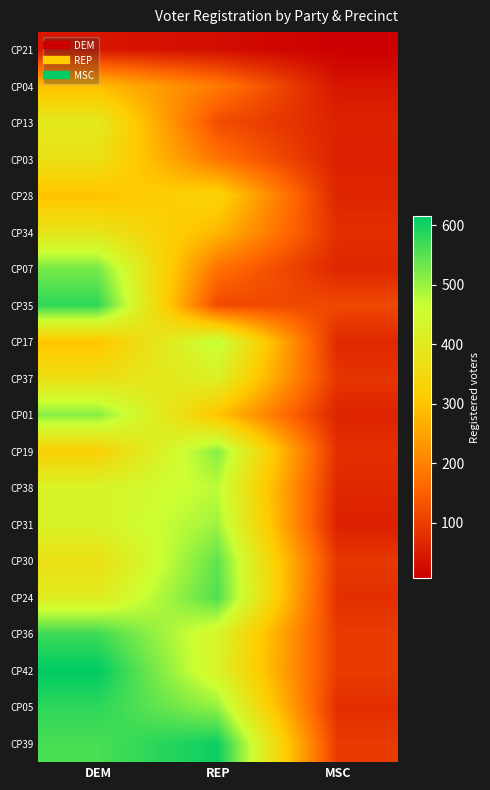

List the series in order of their peak value, lowest first.

CP21, CP04, CP28, CP03, CP34, CP13, CP37, CP38, CP17, CP31, CP01, CP19, CP07, CP30, CP24, CP36, CP35, CP05, CP39, CP42